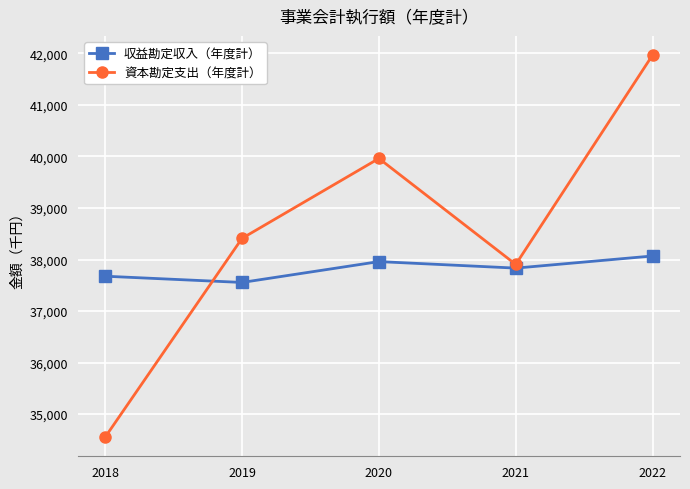

Is the value of 収益勘定収入（年度計） at 2020 greater than the value of 資本勘定支出（年度計） at 2018?

Yes